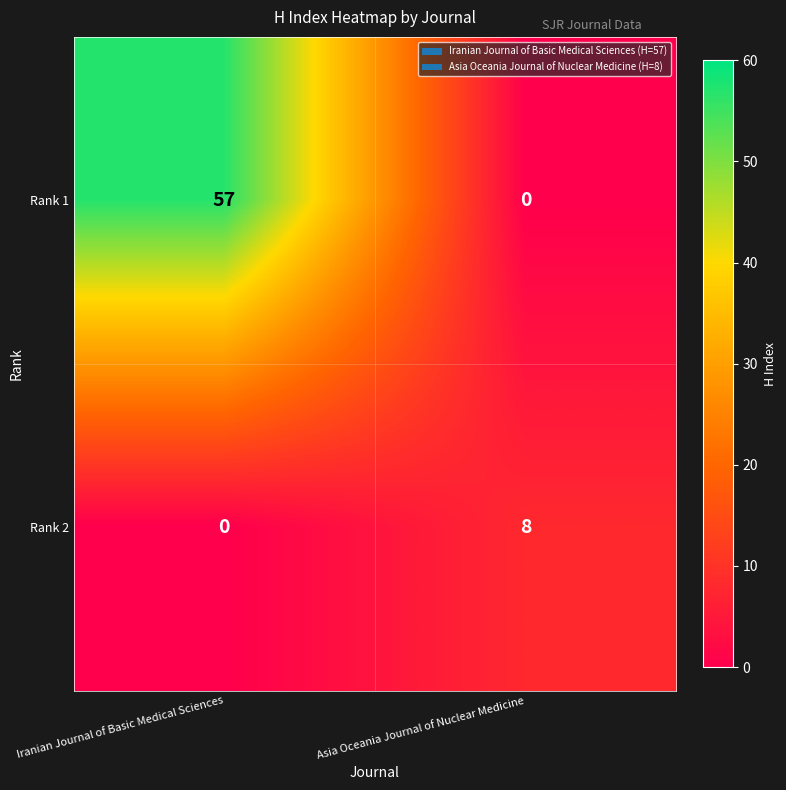

Is it true that Rank 1 equals -34 at Asia Oceania Journal of Nuclear Medicine?

False